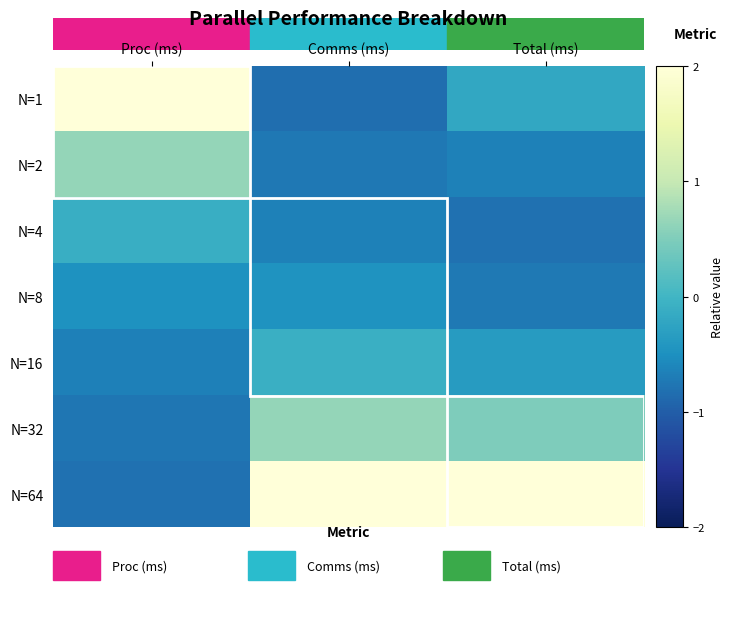

Reading left to right, transcribe all the data shown in this chart.

N=1: Proc (ms)=2.2	Comms (ms)=-0.8	Total (ms)=-0.2
N=2: Proc (ms)=0.7	Comms (ms)=-0.7	Total (ms)=-0.6
N=4: Proc (ms)=-0.1	Comms (ms)=-0.7	Total (ms)=-0.8
N=8: Proc (ms)=-0.5	Comms (ms)=-0.5	Total (ms)=-0.7
N=16: Proc (ms)=-0.7	Comms (ms)=-0.1	Total (ms)=-0.4
N=32: Proc (ms)=-0.8	Comms (ms)=0.7	Total (ms)=0.5
N=64: Proc (ms)=-0.8	Comms (ms)=2.2	Total (ms)=2.2